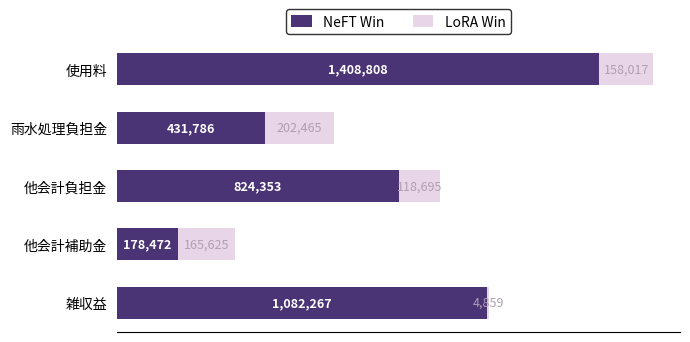

At which category is the sum across all series the highest?

使用料